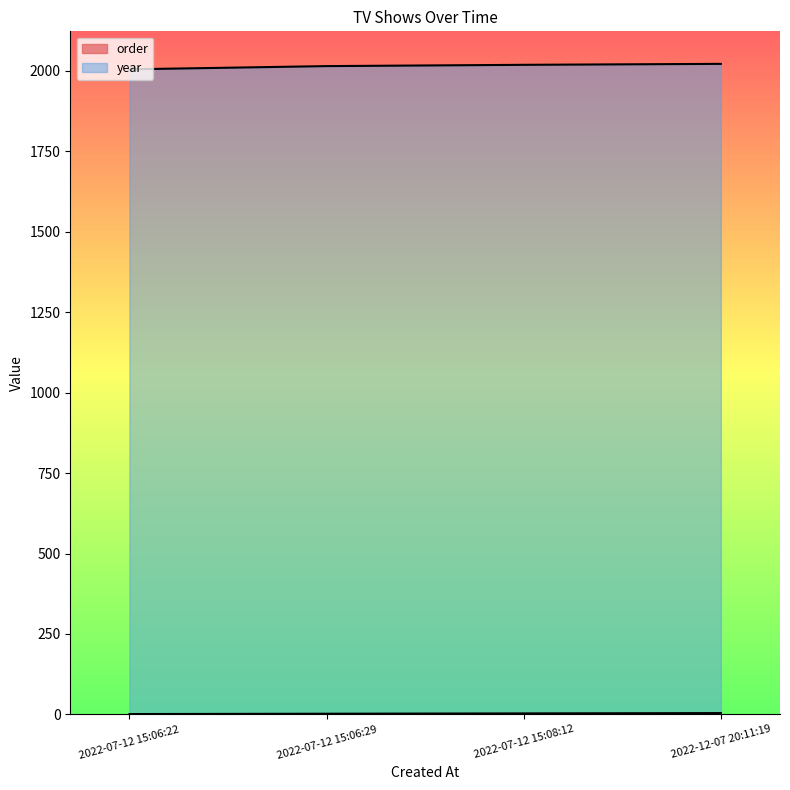

Where does the year series first go above 2019?

2022-12-07 20:11:19